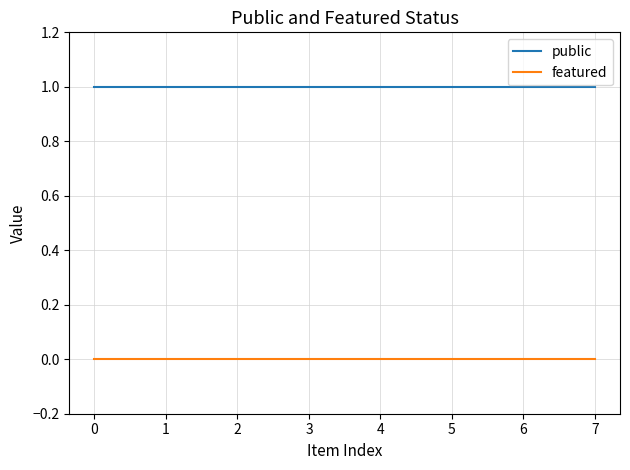

Rank the series by their maximum value, from highest to lowest.

public, featured